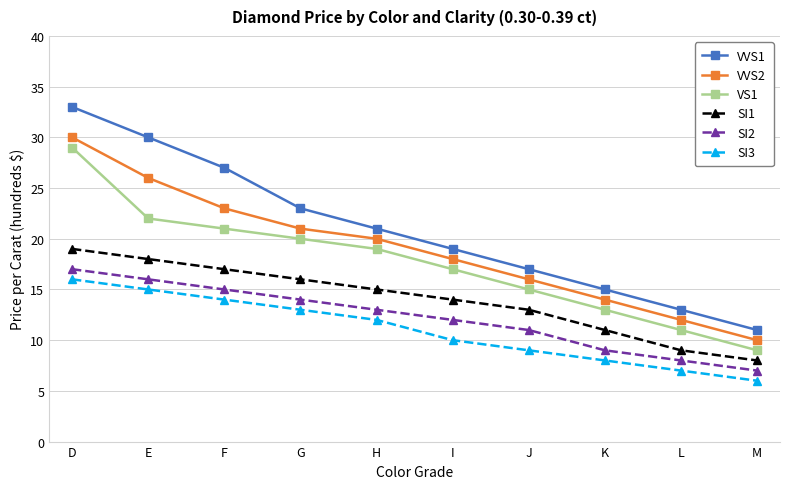

True or false: SI2 has a value of 6 at I.

False